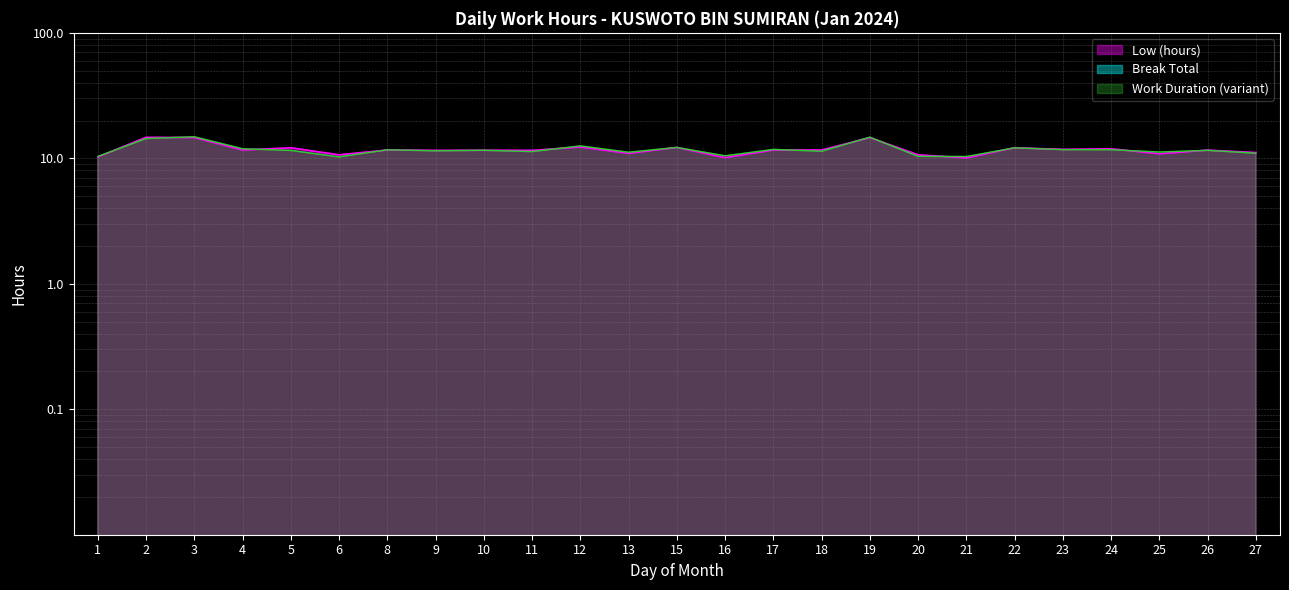

What is the smallest value displayed?

10.1